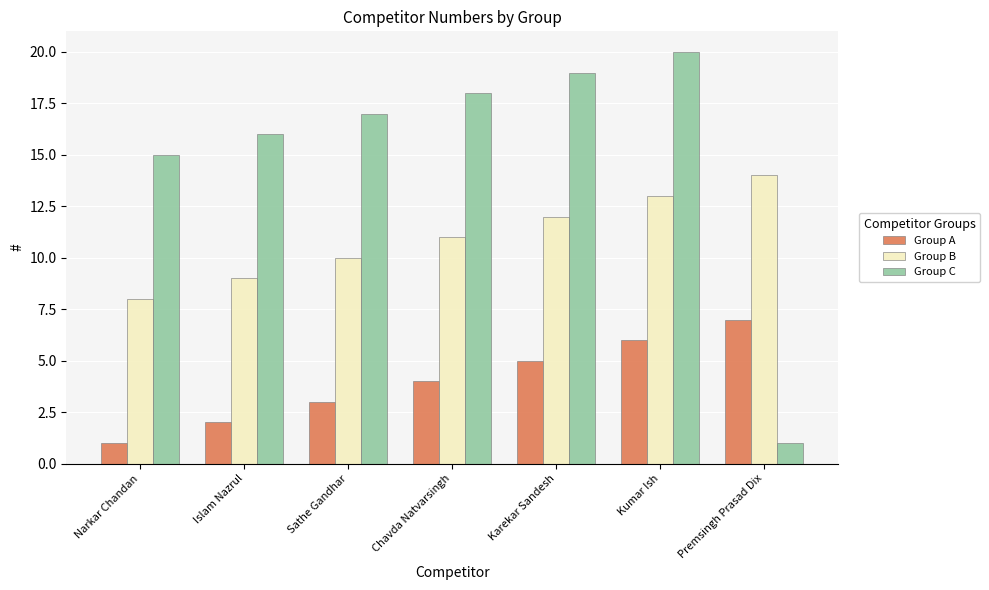

Does the chart contain stacked bars?

No